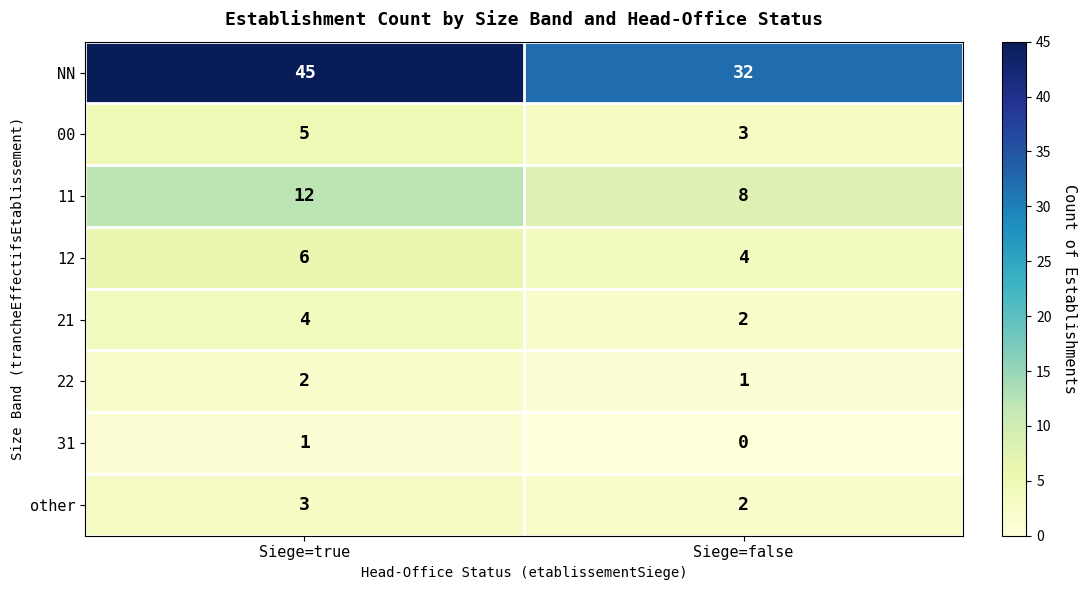

What is the lowest value of the 12 series?

4